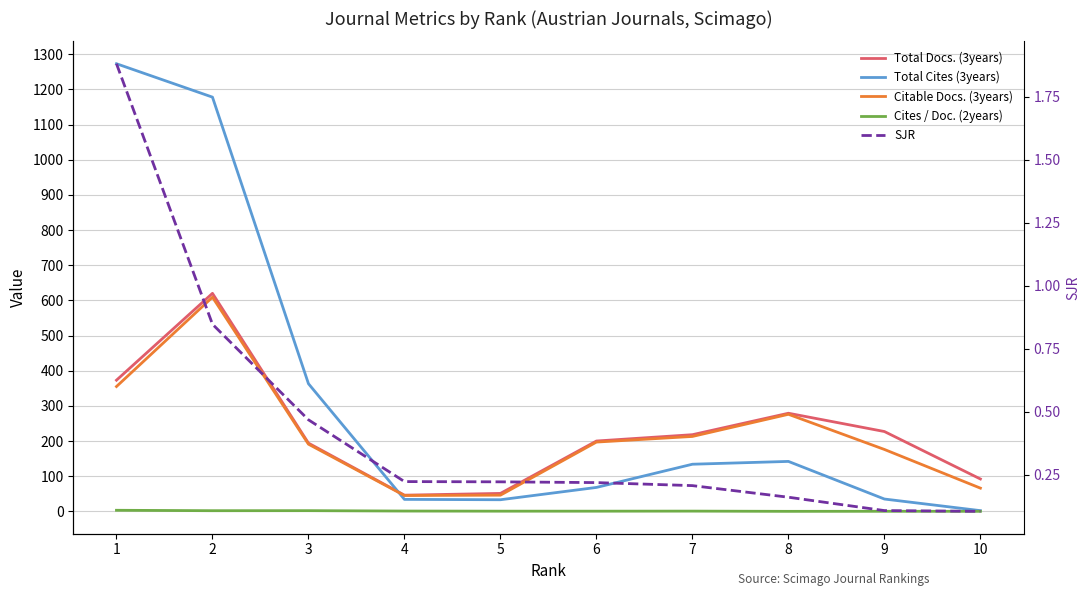

What is the spread (max minus min) of values at 10?

92.0